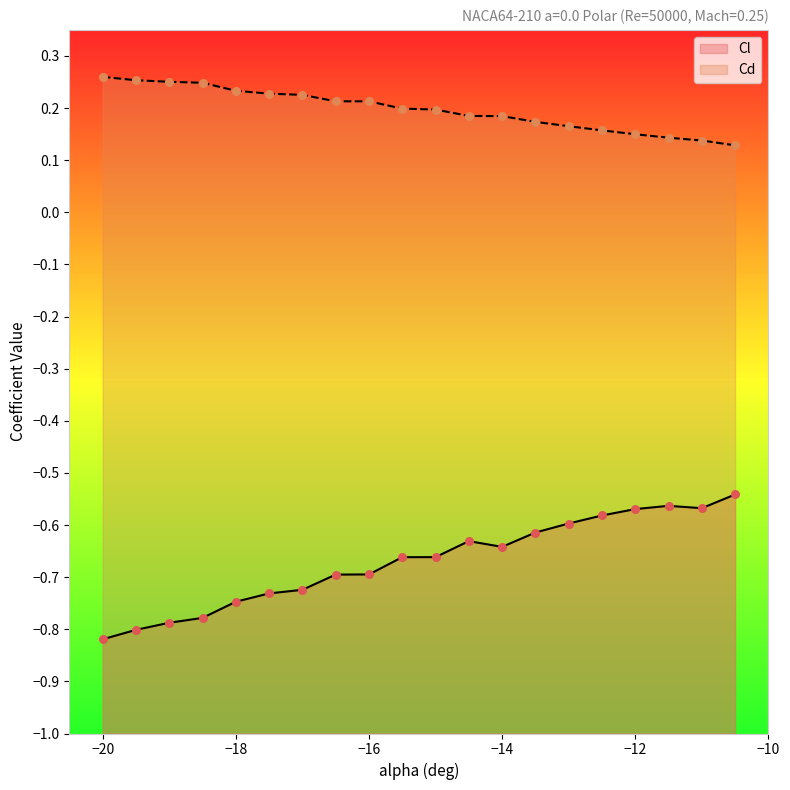

Which series contains the lowest Y value?

Cl